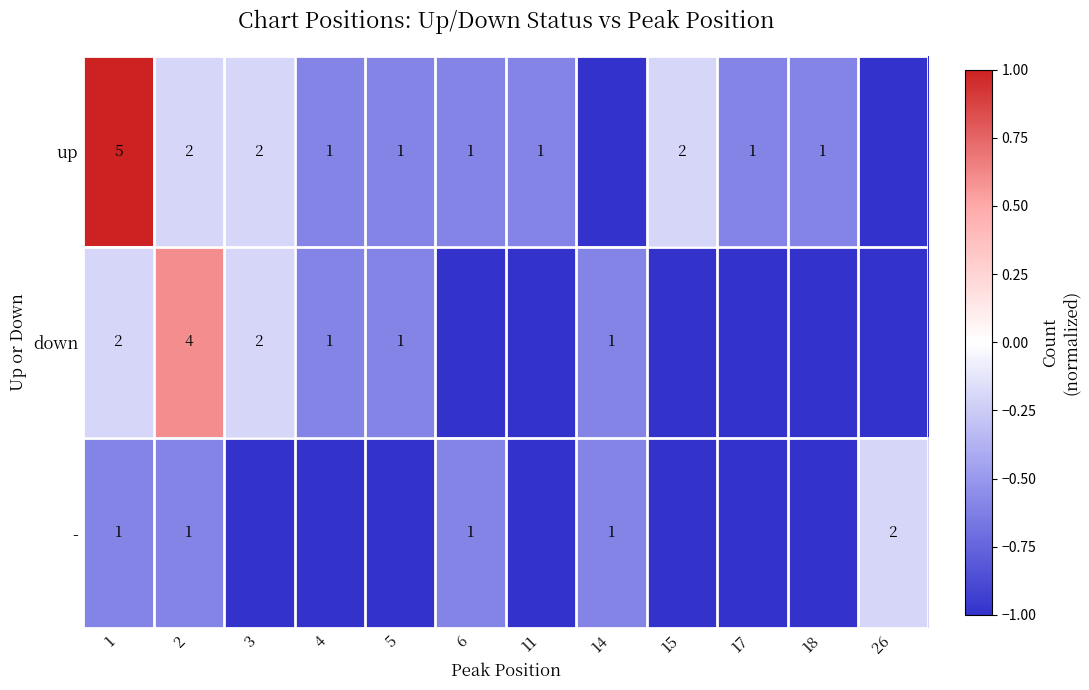

What is the spread (max minus min) of values at 2?

3